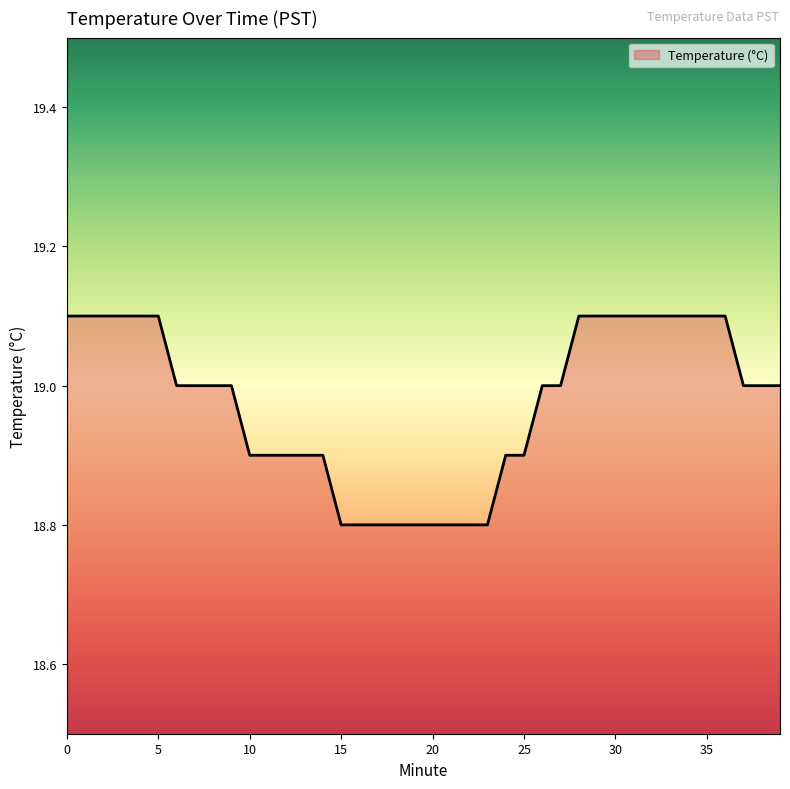

What is the difference between the maximum and minimum values?

0.3